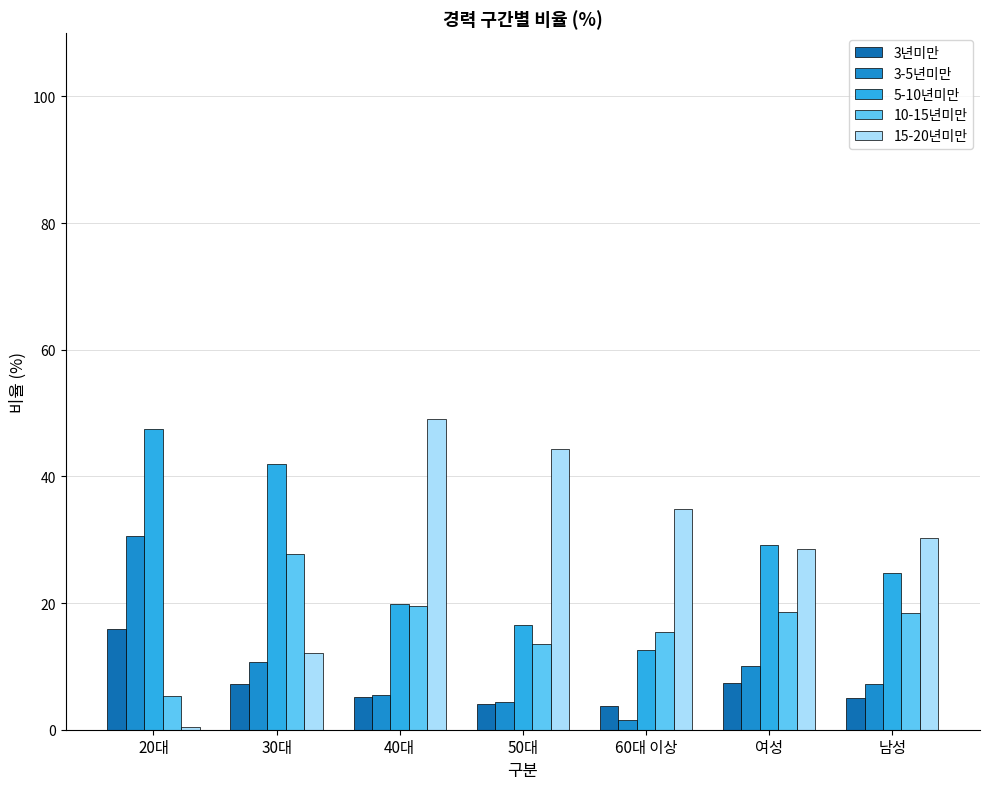

Is it true that 10-15년미만 equals 7.5 at 남성?

False